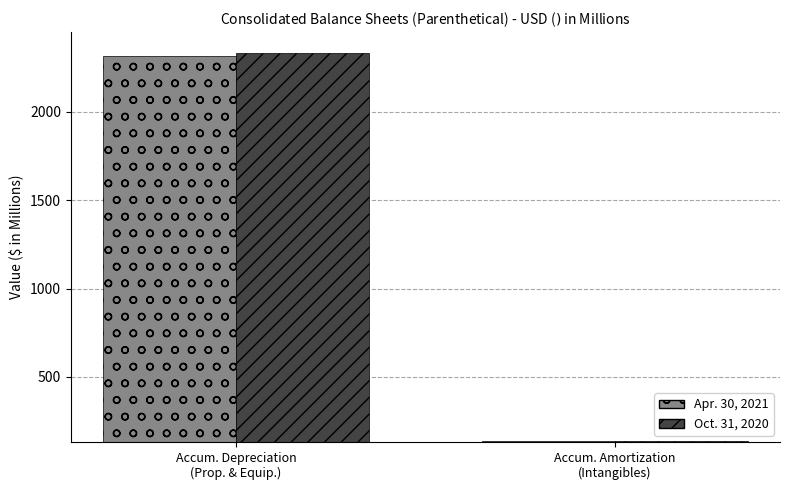

Which series has the widest spread of values?

Oct. 31, 2020